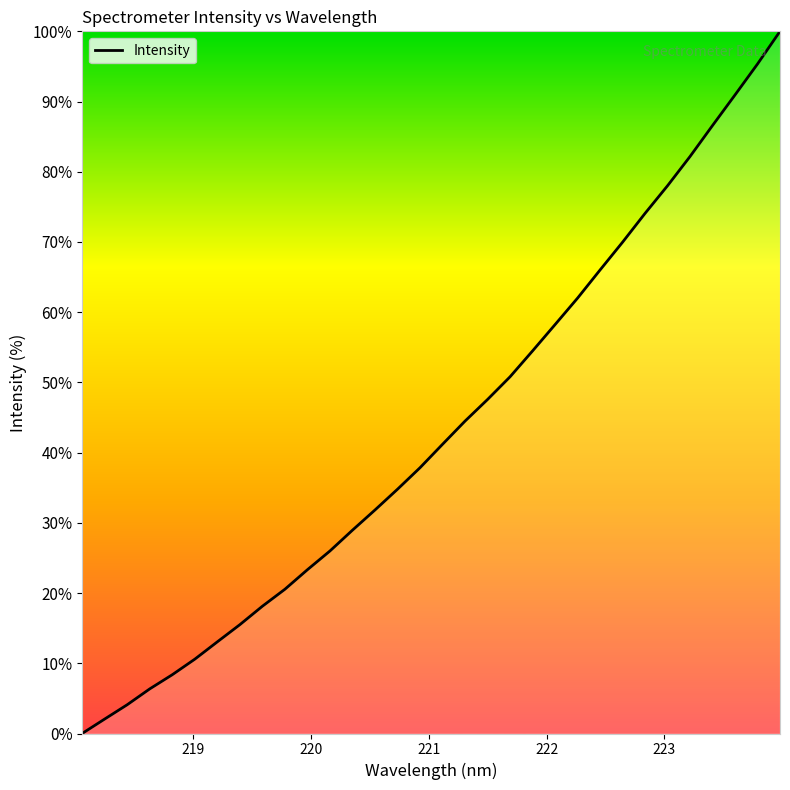

What is the sum of all values?

1383.4